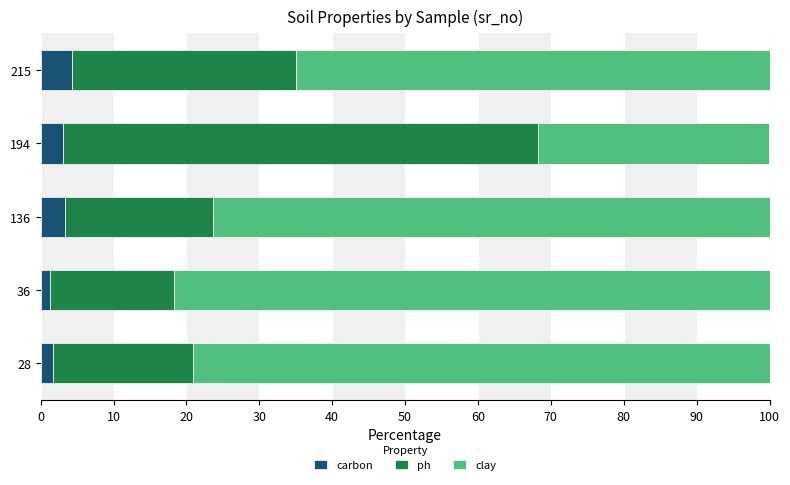

What is the total value across all series at 215?

100.0